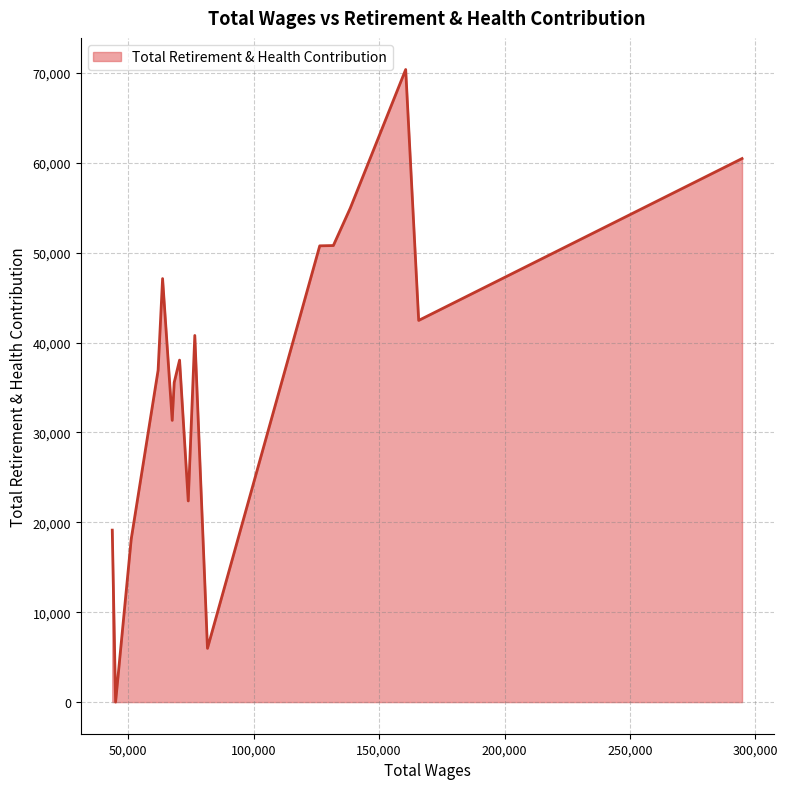

What is the difference between the maximum and minimum values?

70380